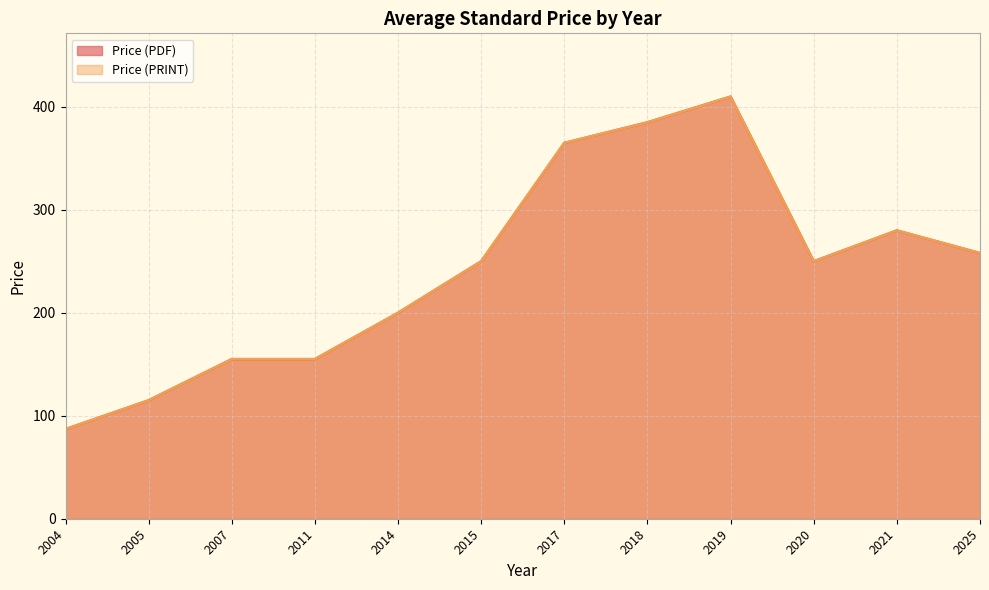

Reading left to right, what are all the values shown in this chart?

Price (PDF): 2004=87	2005=115	2007=155	2011=155	2014=200	2015=250	2017=365	2018=385	2019=410	2020=250	2021=280	2025=258
Price (PRINT): 2004=87	2005=115	2007=155	2011=155	2014=200	2015=250	2017=365	2018=385	2019=410	2020=250	2021=280	2025=258